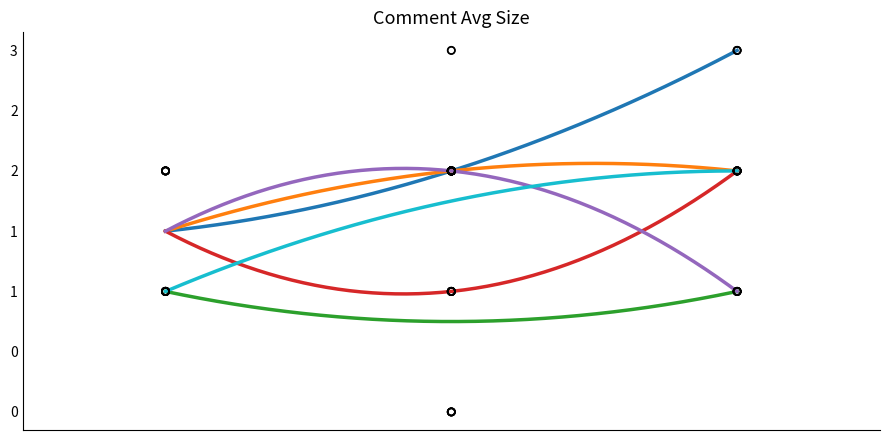

What is the total value across all series at 3?

11